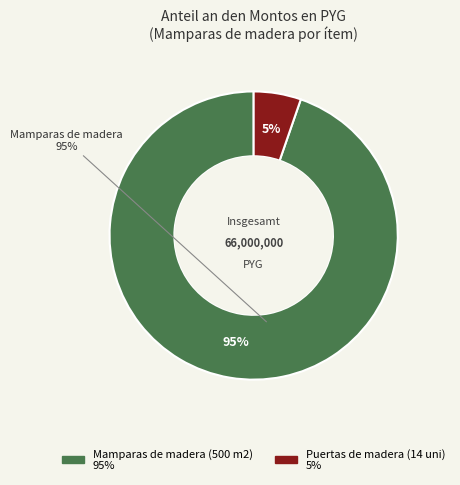

Which has a higher value, Mamparas de madera (500 m2) or Puertas de madera (14 uni)?

Mamparas de madera (500 m2)